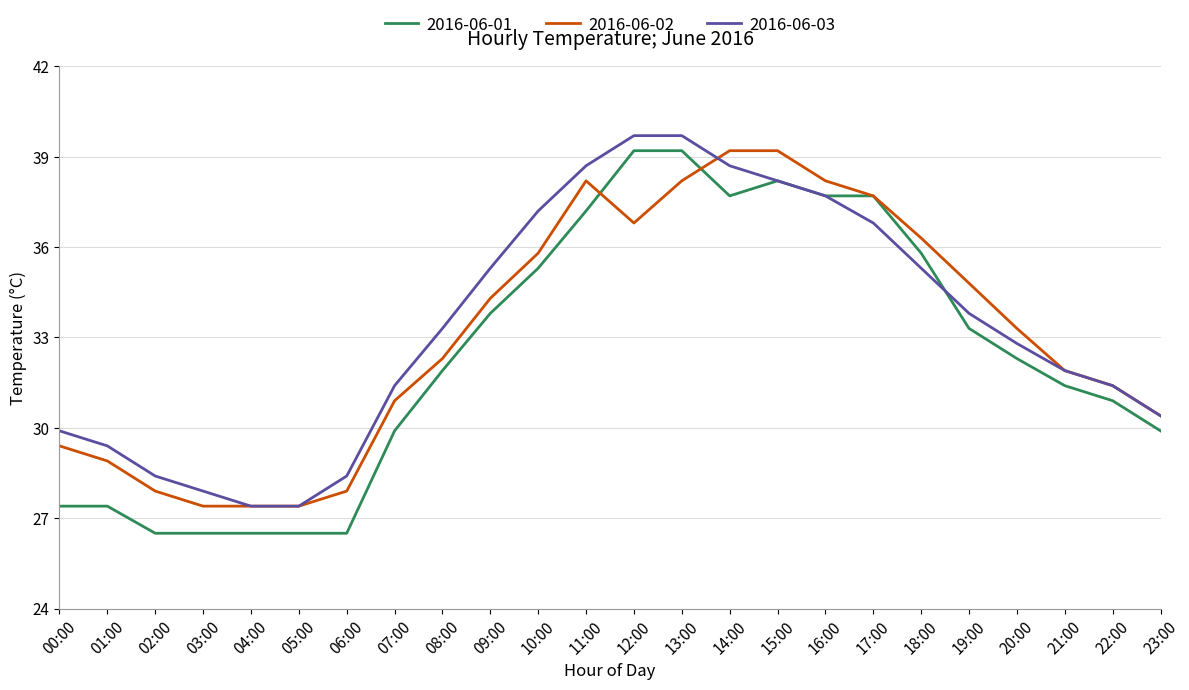

Reading left to right, list all the values displayed in this chart.

2016-06-01: 27.4	27.4	26.5	26.5	26.5	26.5	26.5	29.9	31.9	33.8	35.3	37.2	39.2	39.2	37.7	38.2	37.7	37.7	35.8	33.3	32.3	31.4	30.9	29.9
2016-06-02: 29.4	28.9	27.9	27.4	27.4	27.4	27.9	30.9	32.3	34.3	35.8	38.2	36.8	38.2	39.2	39.2	38.2	37.7	36.3	34.8	33.3	31.9	31.4	30.4
2016-06-03: 29.9	29.4	28.4	27.9	27.4	27.4	28.4	31.4	33.3	35.3	37.2	38.7	39.7	39.7	38.7	38.2	37.7	36.8	35.3	33.8	32.8	31.9	31.4	30.4